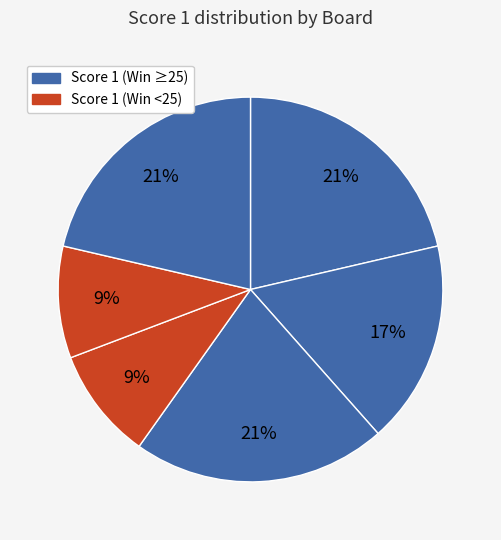

How many slices are in this pie chart?

6